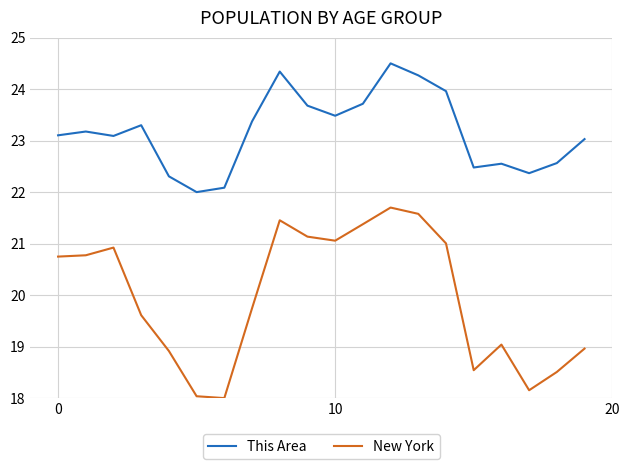

Rank the series by their average value, from highest to lowest.

This Area, New York